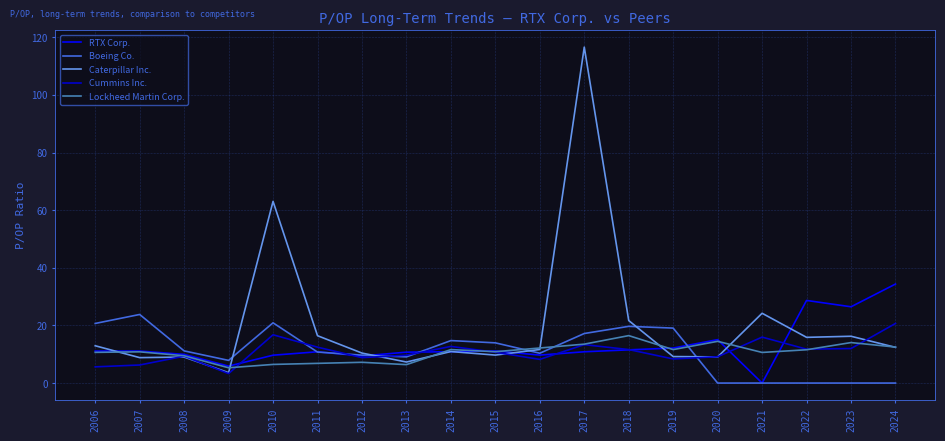

True or false: Caterpillar Inc. has a value of 16.3 at 2019.

False